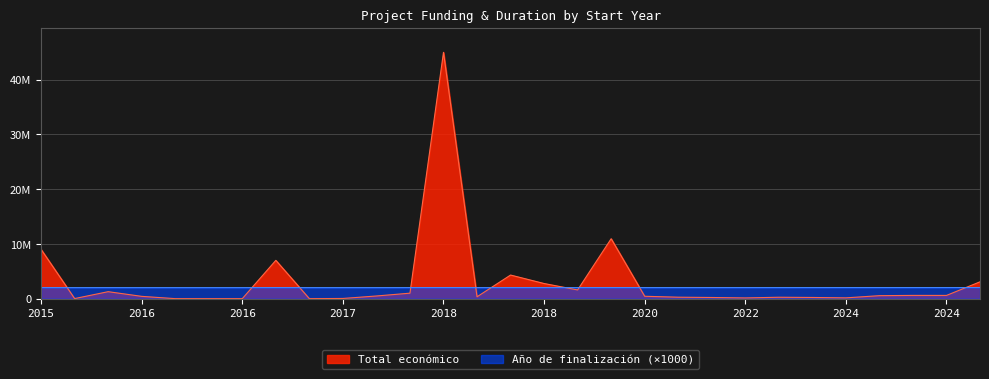

At which category is the sum across all series the highest?

2018